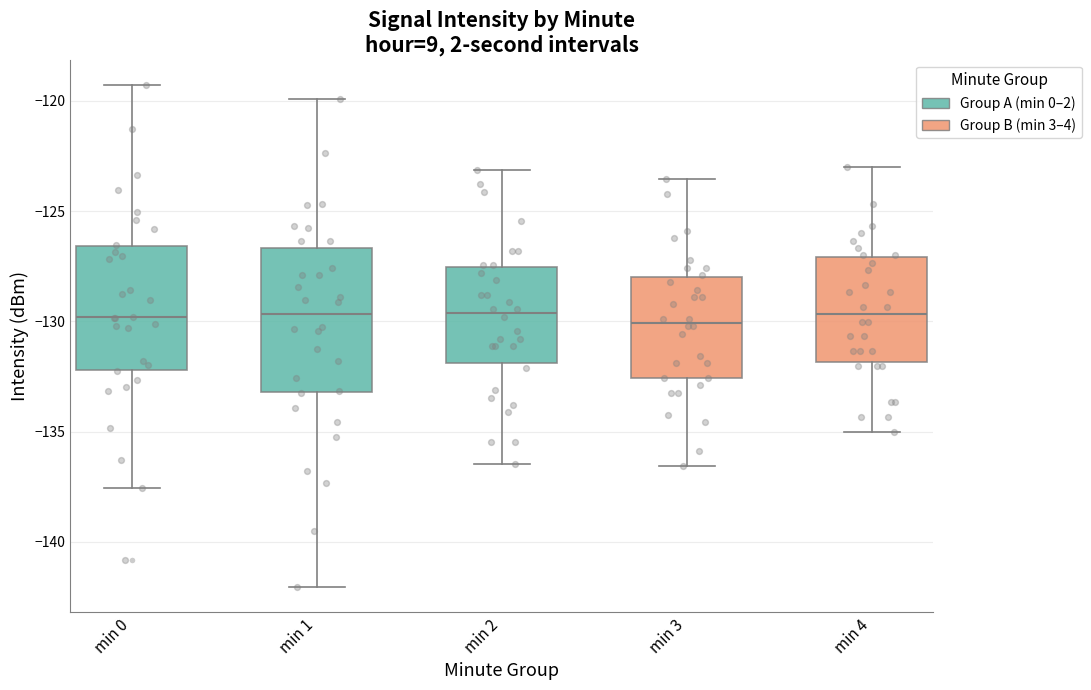

Comparing the boxes themselves (not the whiskers), which one is the tallest?

min 1